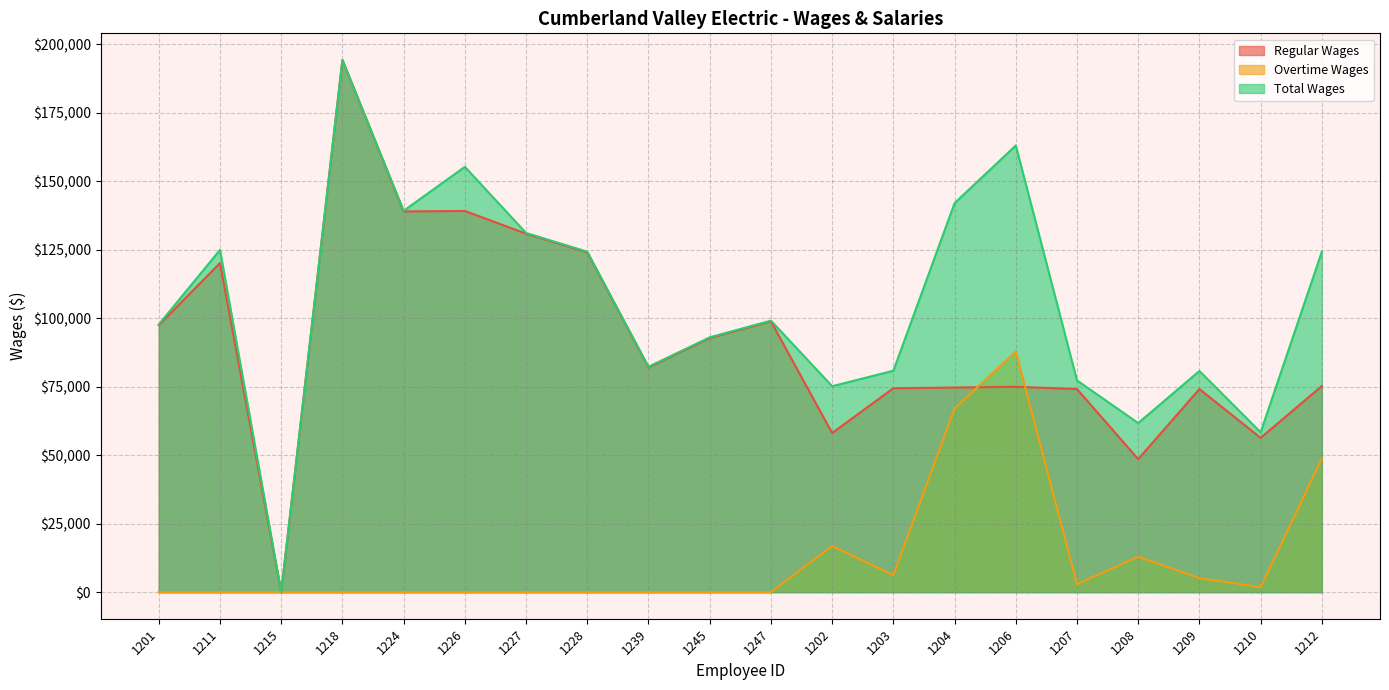

At 1245, list the series in order from largest to smallest.

Total Wages, Regular Wages, Overtime Wages